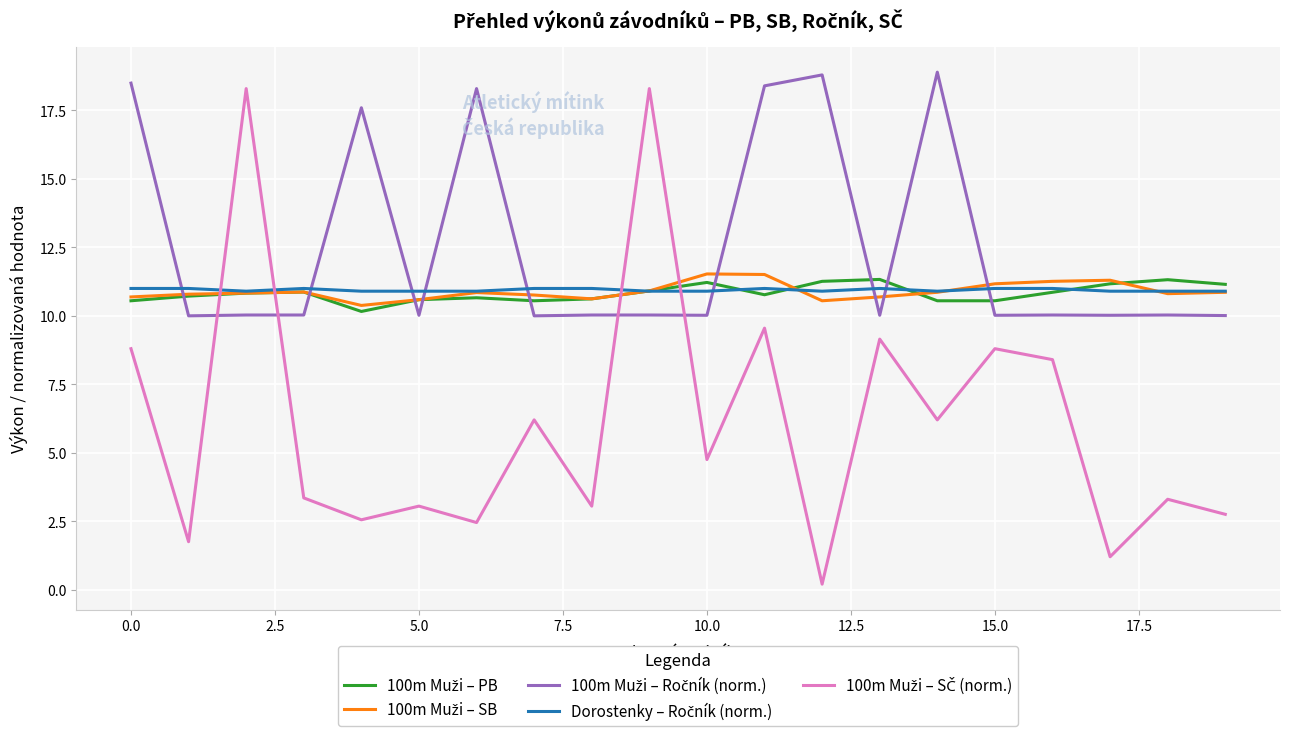

How many lines are shown in the chart?

5